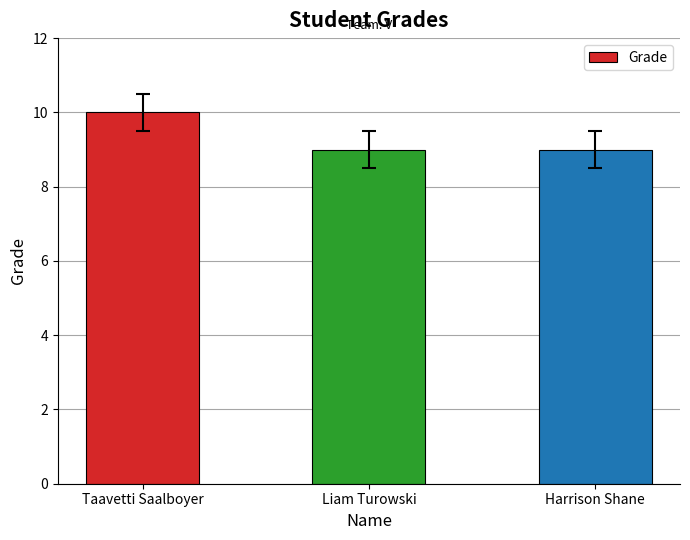

How many bars are there in total?

3